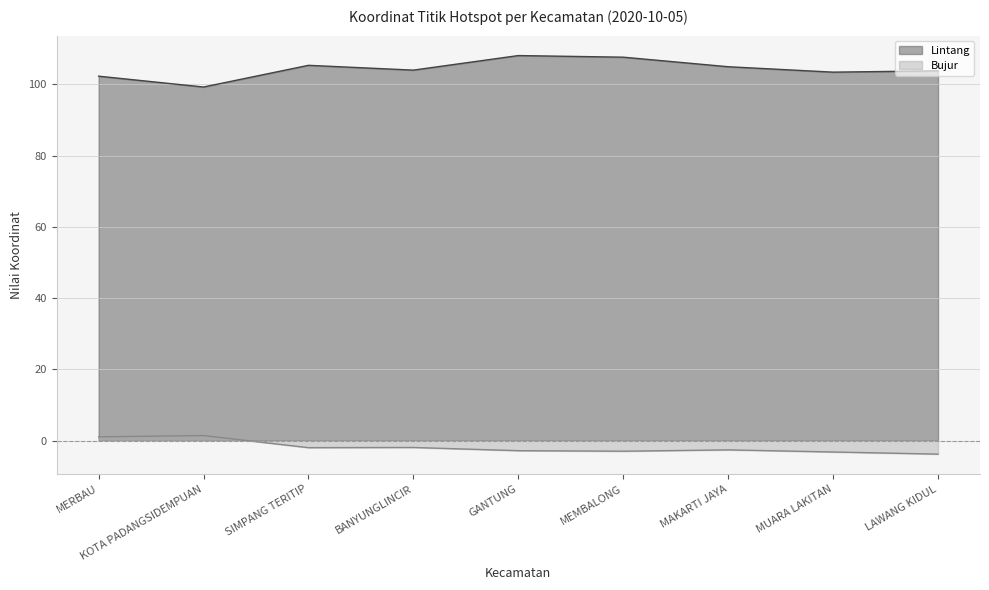

At which label does Lintang reach its minimum?

KOTA PADANGSIDEMPUAN